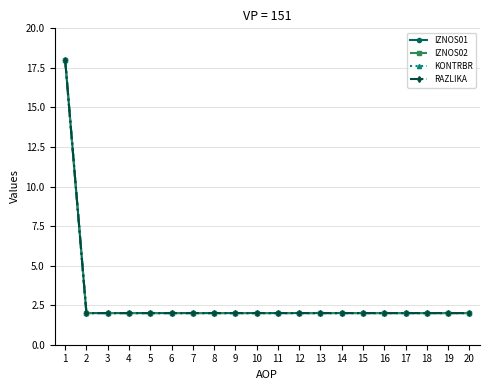

True or false: RAZLIKA and IZNOS01 cross at least once.

False